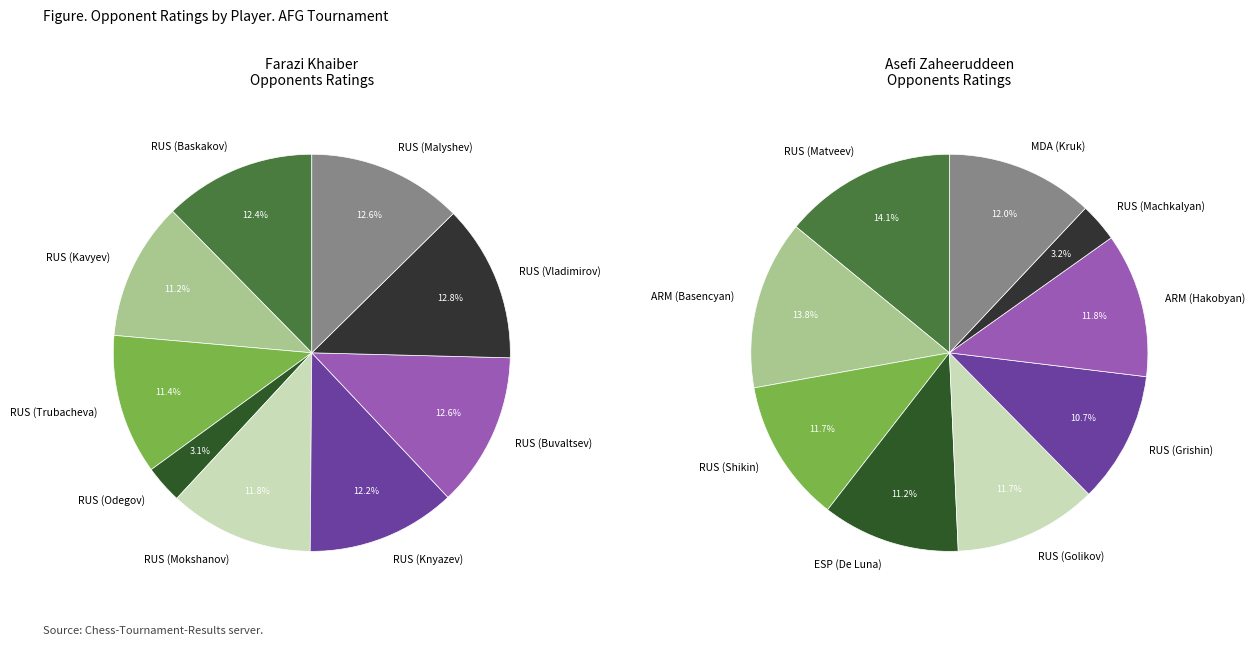

Which category has the smallest portion of the pie?

RUS (Odegov)